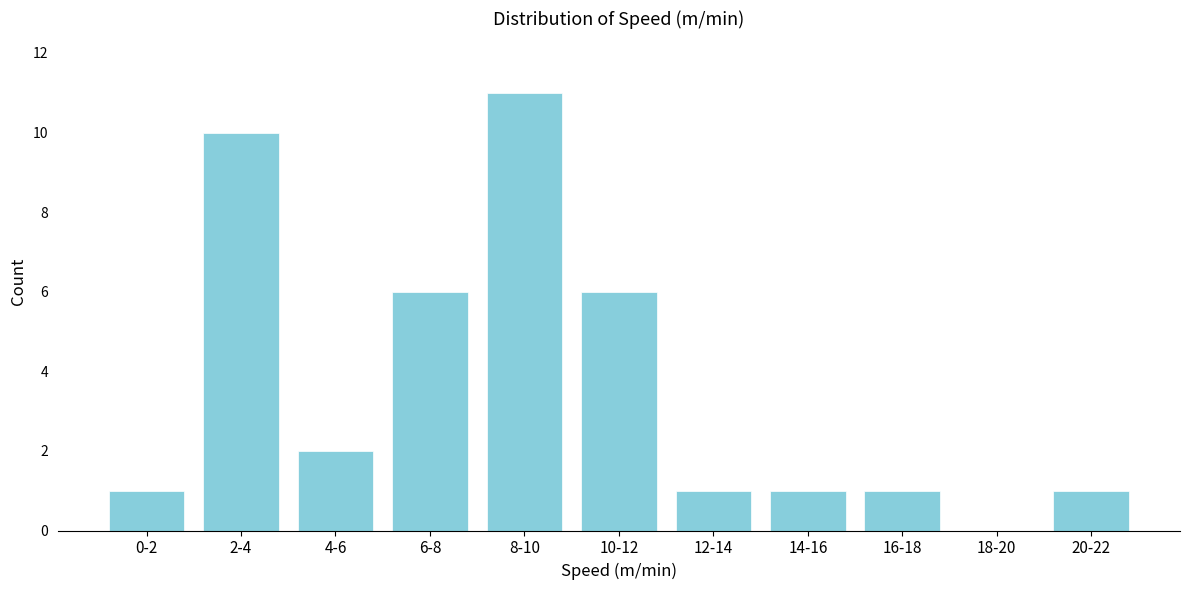

Reading left to right, what are all the values shown in this chart?

0-2=1	2-4=10	4-6=2	6-8=6	8-10=11	10-12=6	12-14=1	14-16=1	16-18=1	18-20=0	20-22=1